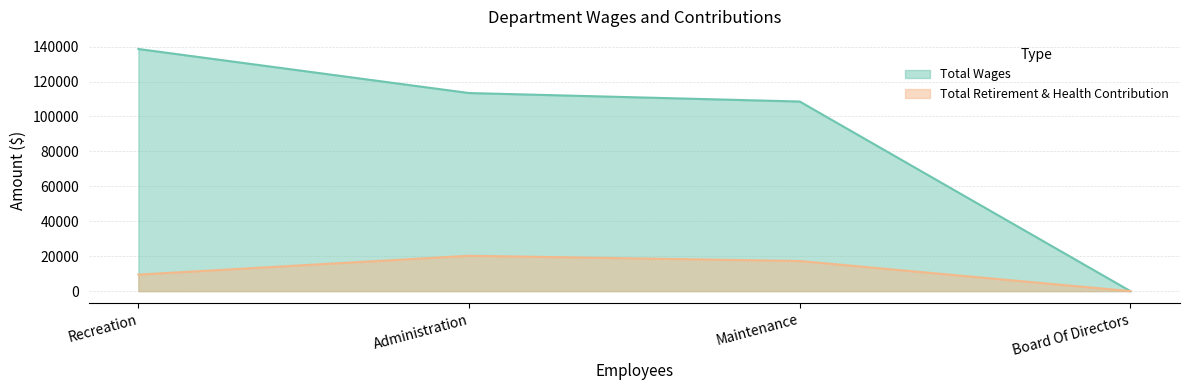

What is the spread (max minus min) of values at Maintenance?

91298